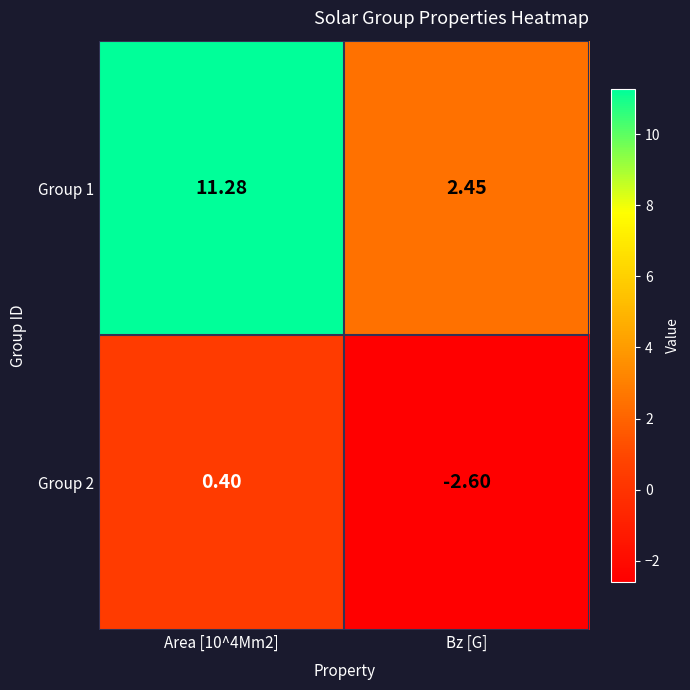

At which category does the chart reach its minimum across all series?

Bz [G]